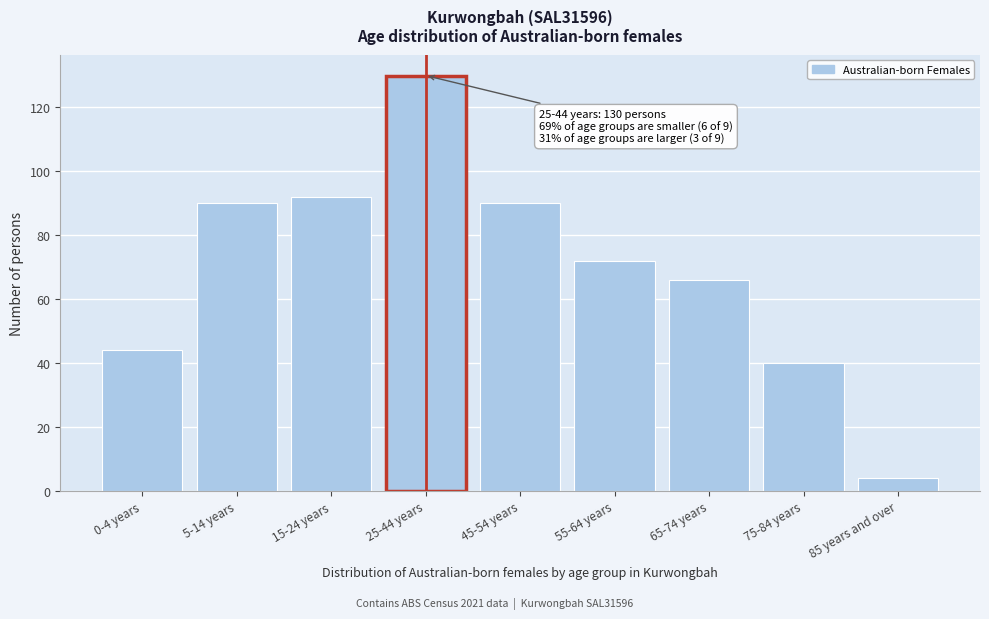

Reading right to left, what are all the values shown in this chart?

85 years and over=4	75-84 years=40	65-74 years=66	55-64 years=72	45-54 years=90	25-44 years=130	15-24 years=92	5-14 years=90	0-4 years=44